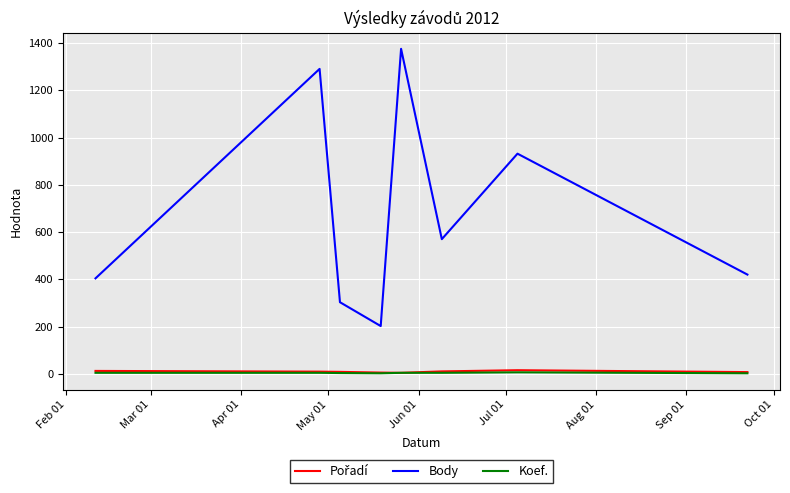

What is the maximum value shown in the chart?

1376